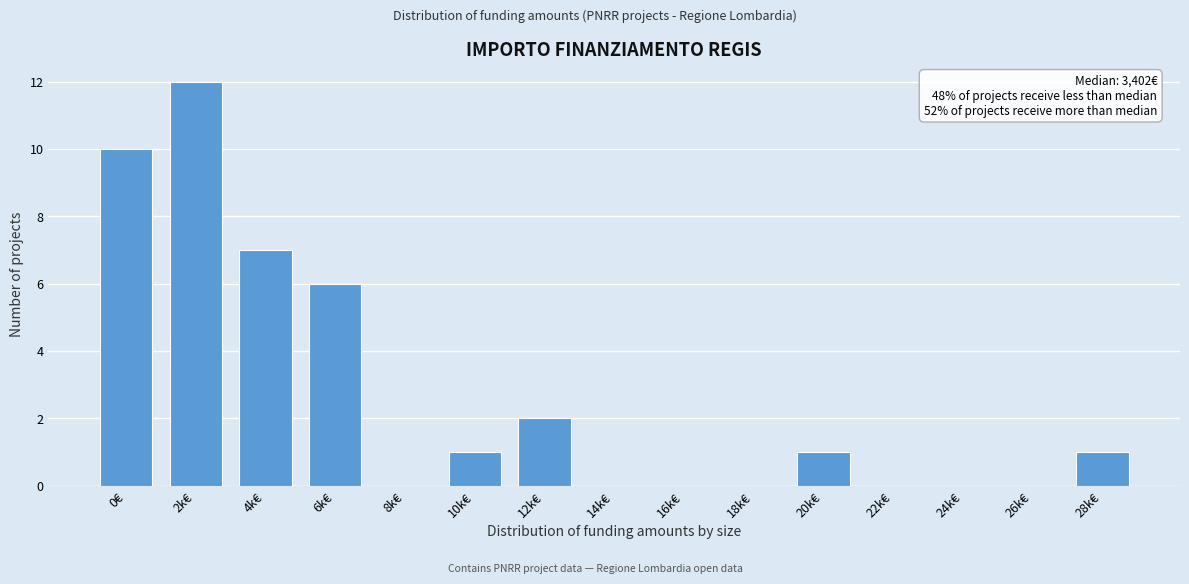

Reading left to right, transcribe all the data shown in this chart.

0€=10	2k€=12	4k€=7	6k€=6	8k€=0	10k€=1	12k€=2	14k€=0	16k€=0	18k€=0	20k€=1	22k€=0	24k€=0	26k€=0	28k€=1